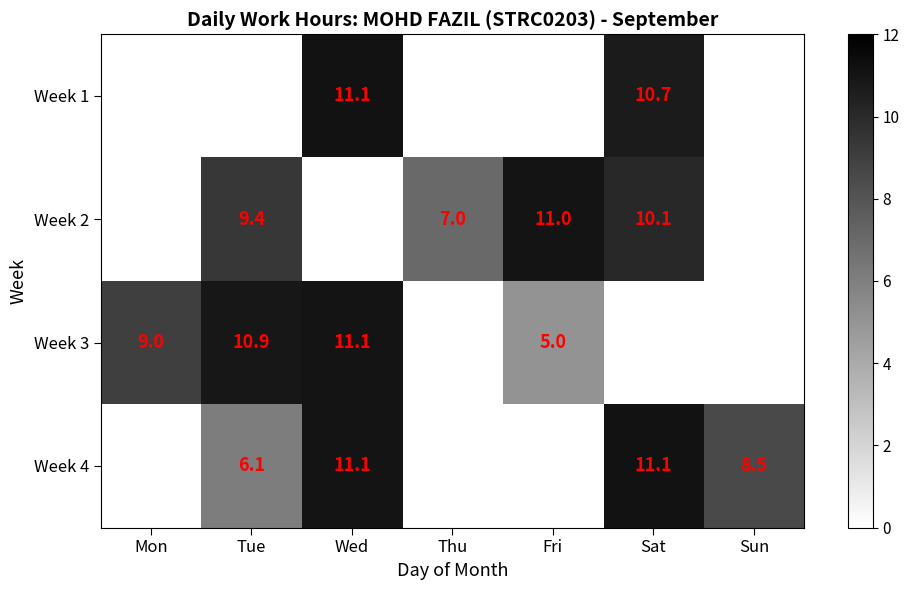

Is it true that Week 1 equals 17.8 at Wed?

False